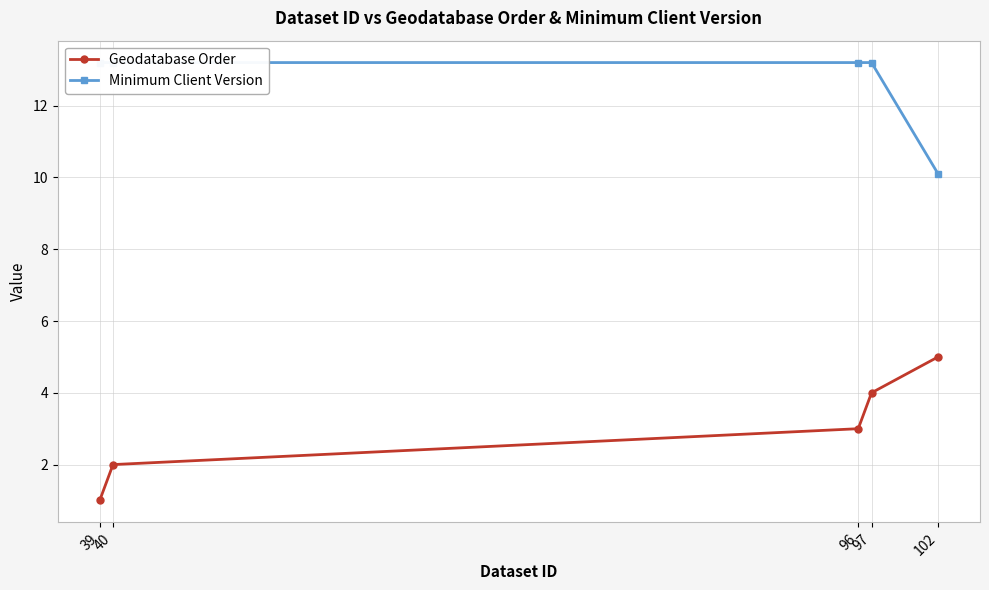

Does the chart have visible grid lines?

Yes